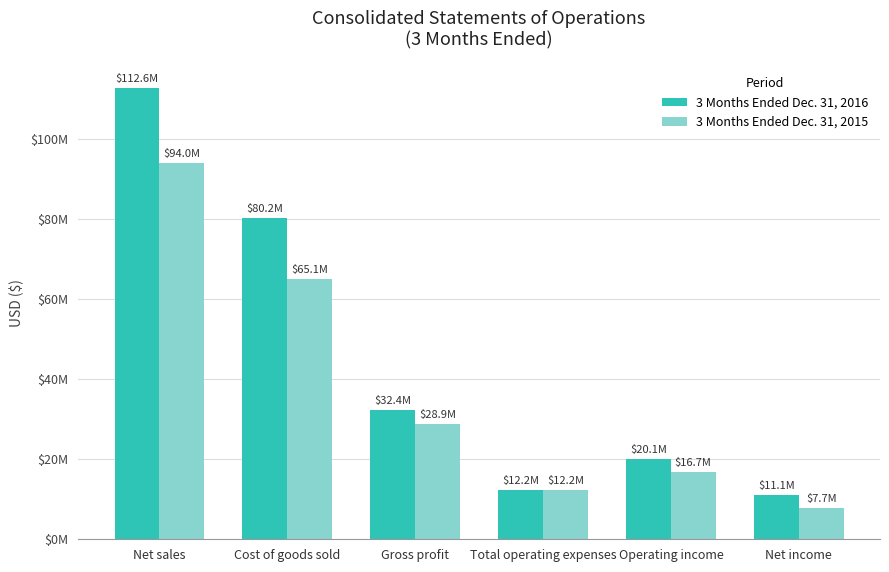

Is the value of 3 Months Ended Dec. 31, 2015 at Net sales greater than the value of 3 Months Ended Dec. 31, 2016 at Gross profit?

Yes